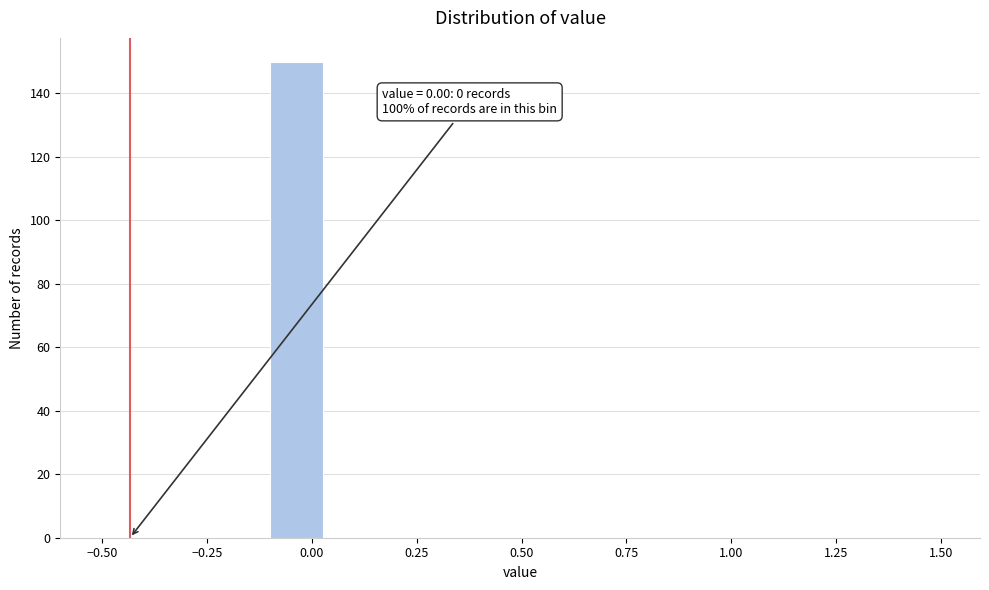

Read against the x-axis, roughly where is the centre of the tallest bar?

-0.05